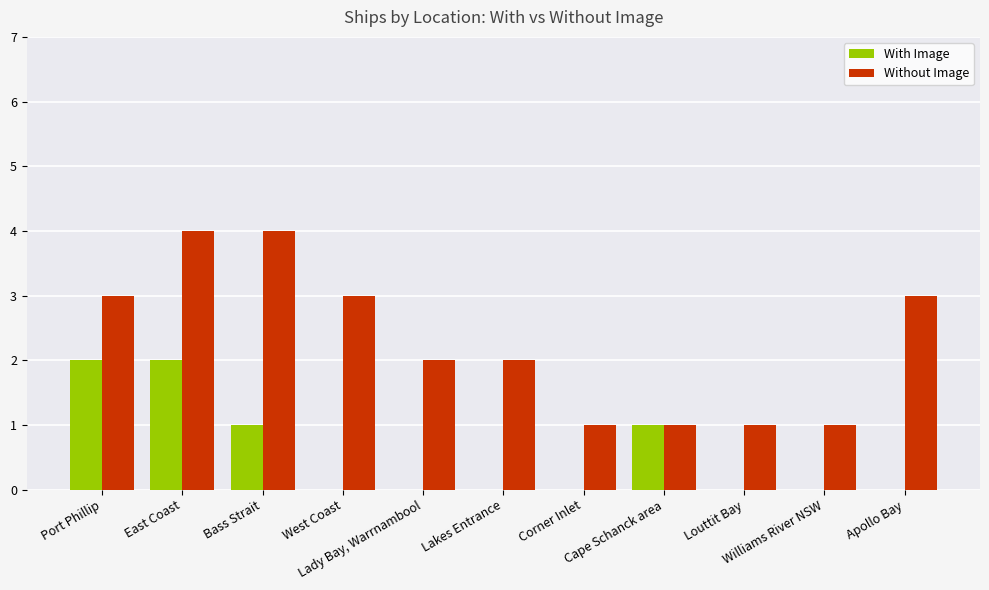

Does the chart contain stacked bars?

No